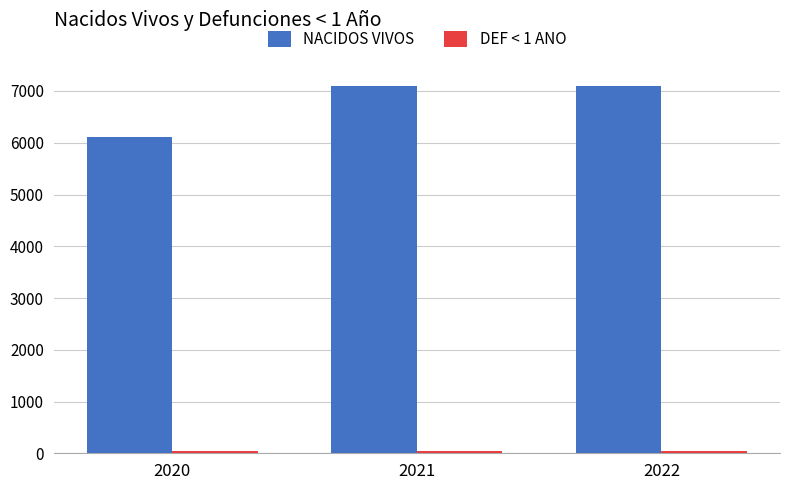

True or false: NACIDOS VIVOS has a value of 6115 at 2020.

True